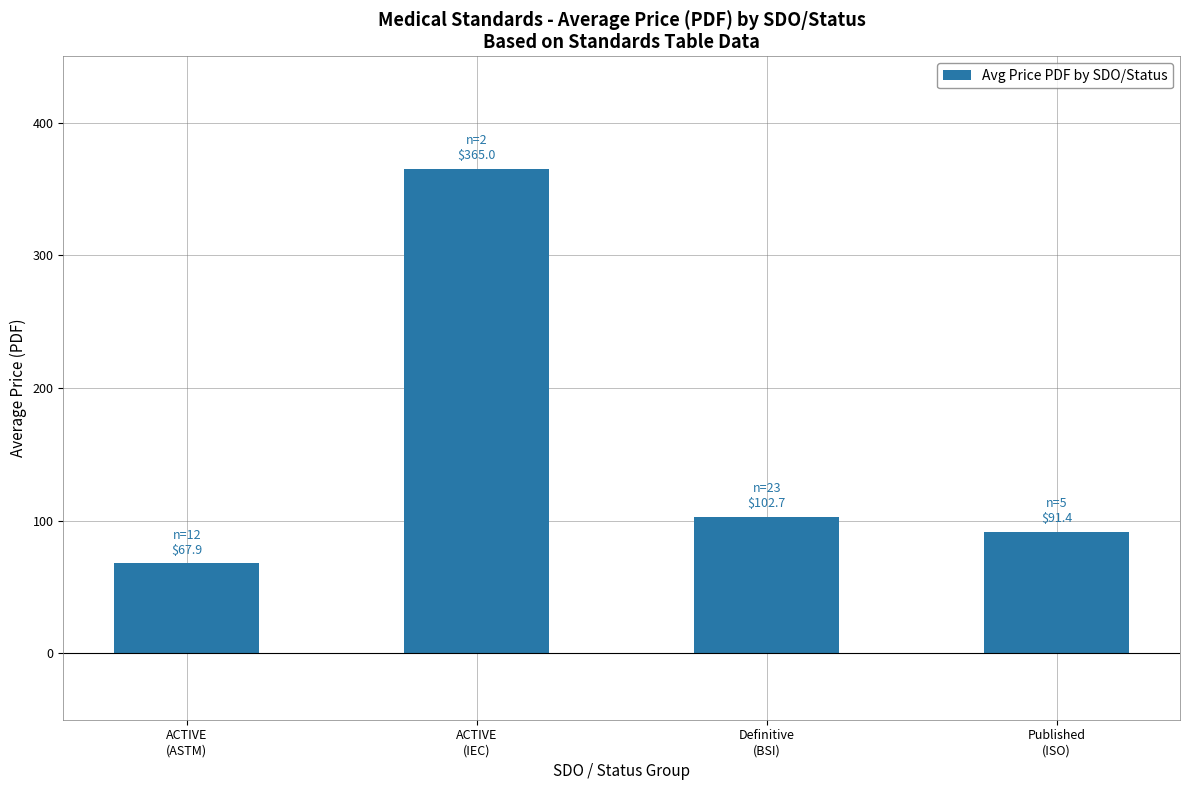

Which category has the highest value across all series?

ACTIVE
(IEC)